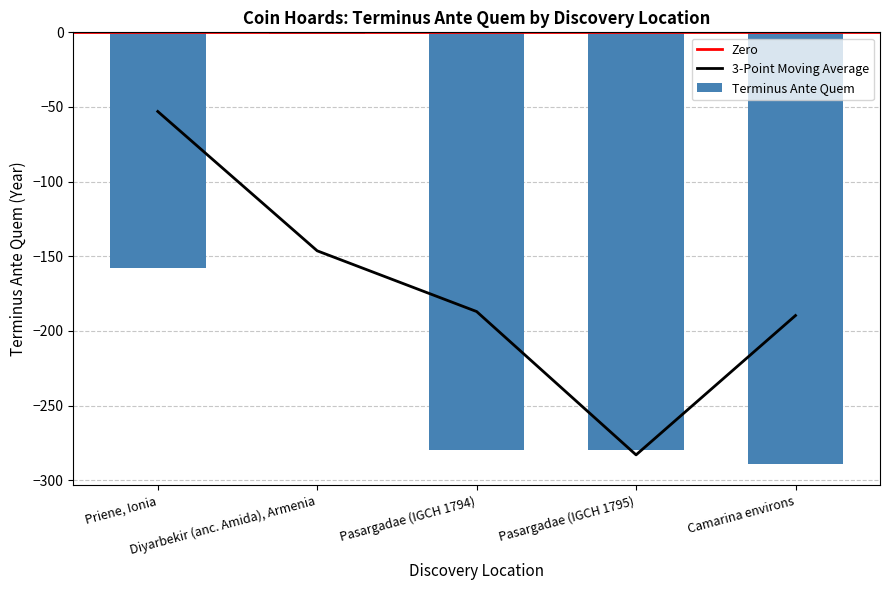

Rank the categories by value from lowest to highest.

Camarina environs, Pasargadae (IGCH 1794), Pasargadae (IGCH 1795), Priene, Ionia, Diyarbekir (anc. Amida), Armenia